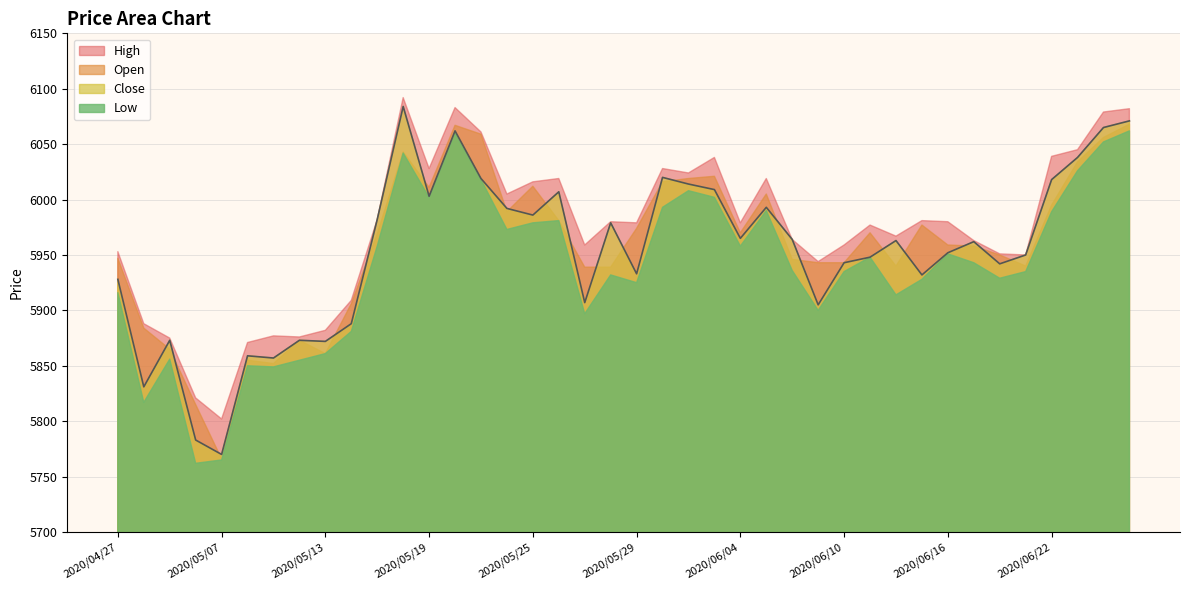

Does the chart have visible grid lines?

Yes